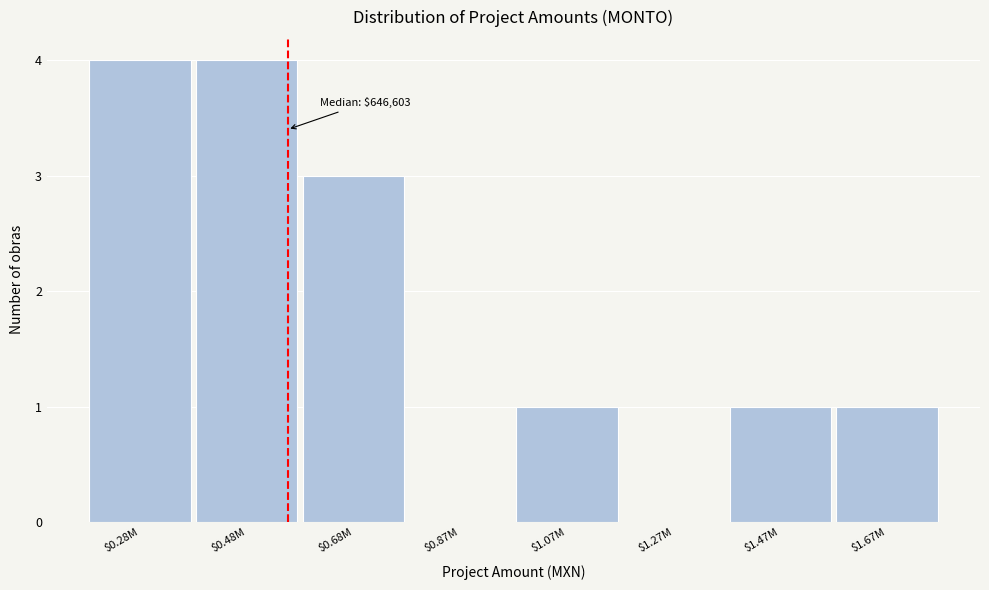

What is the greatest value displayed?

4